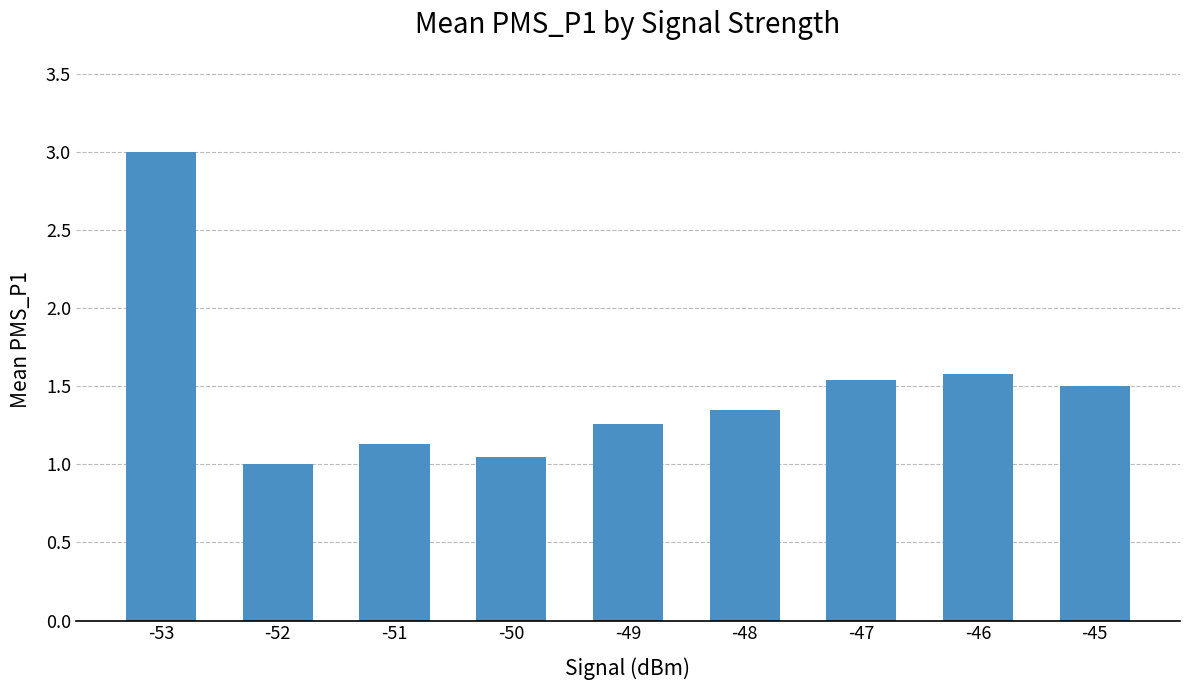

The chart shows a value of 1.0 at -52. True or false?

True